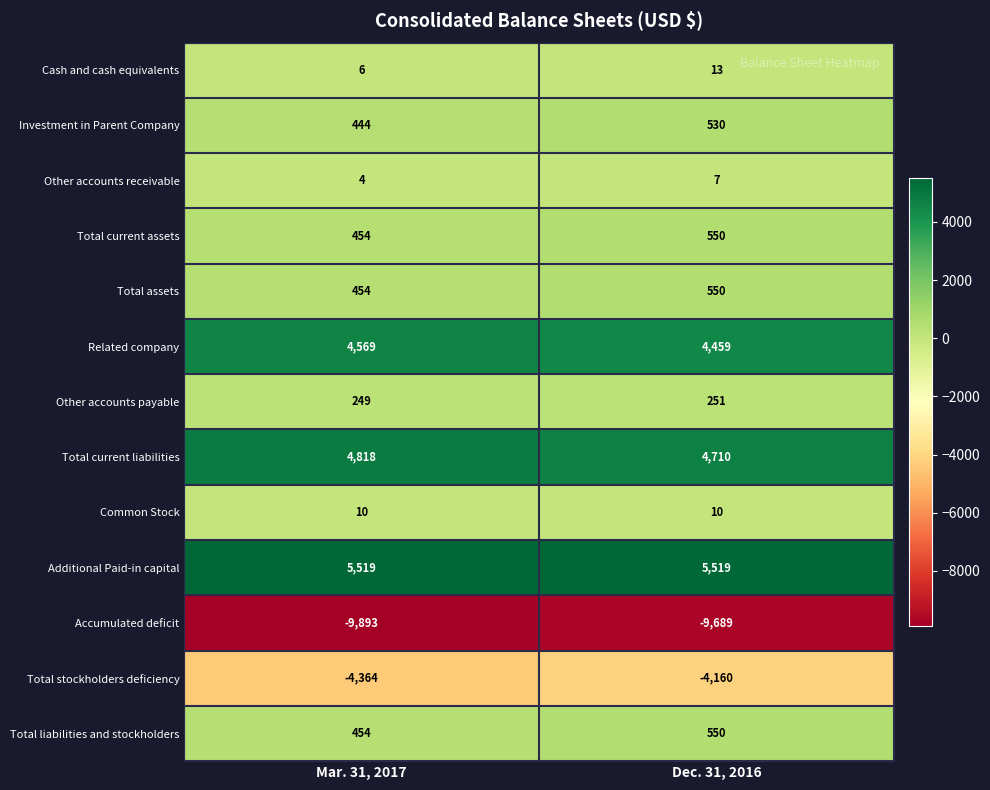

Which category has the lowest value across all series?

Mar. 31, 2017